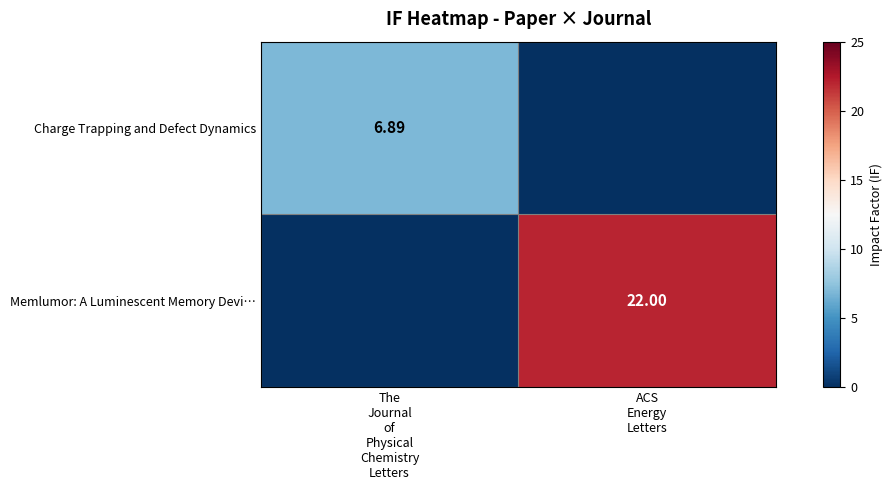

At which label does Charge Trapping and Defect Dynamics reach its peak?

The Journal of Physical Chemistry Letters